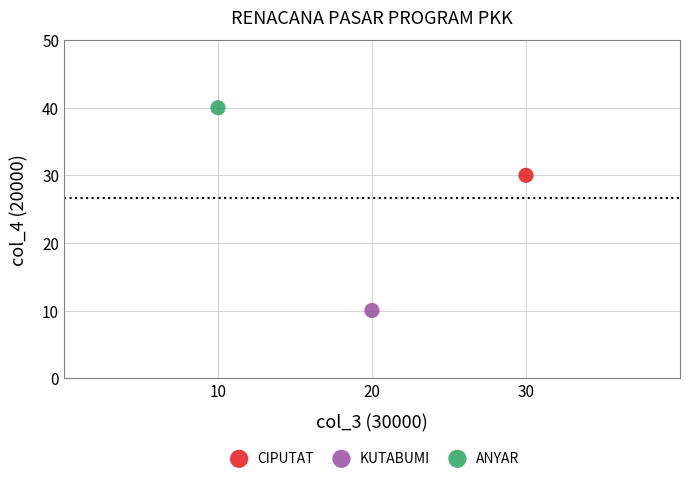

What are all the series names shown in the legend?

CIPUTAT, KUTABUMI, ANYAR